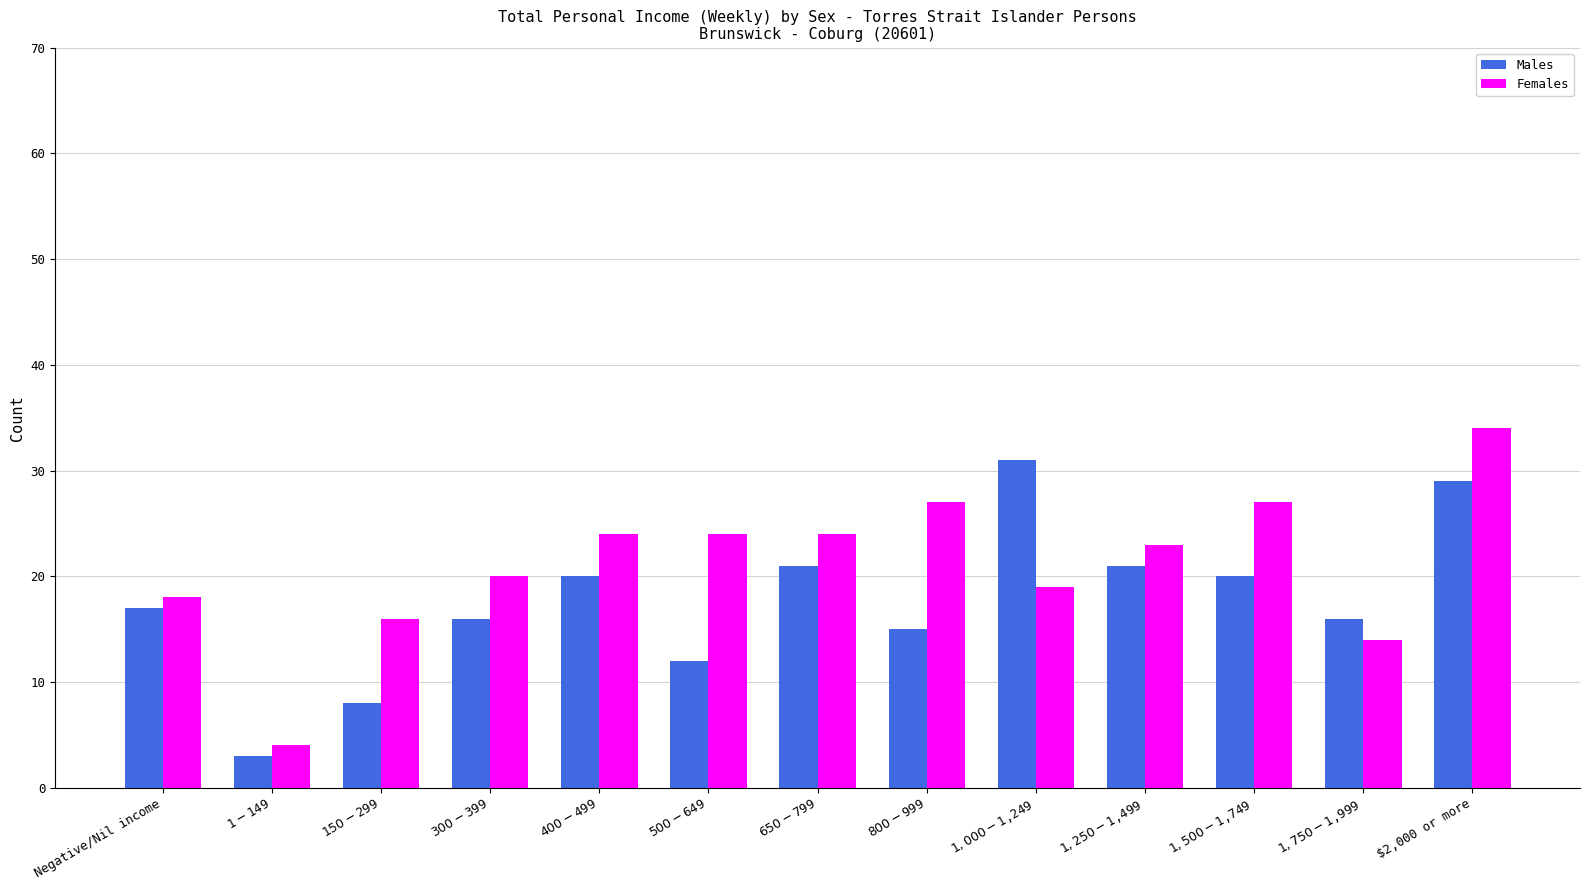

What is the approximate value of Females at $800-$999?

27